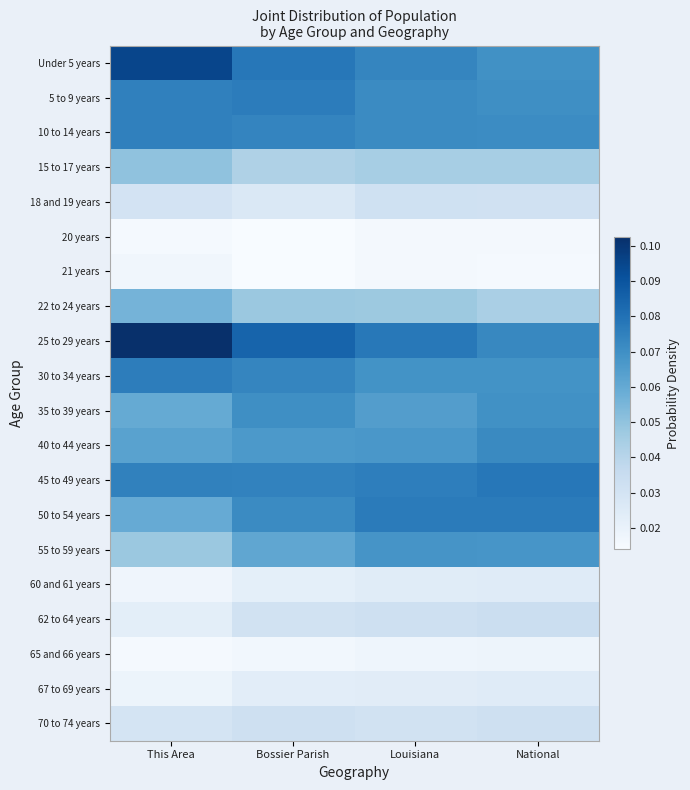

How many series are shown in this chart?

20